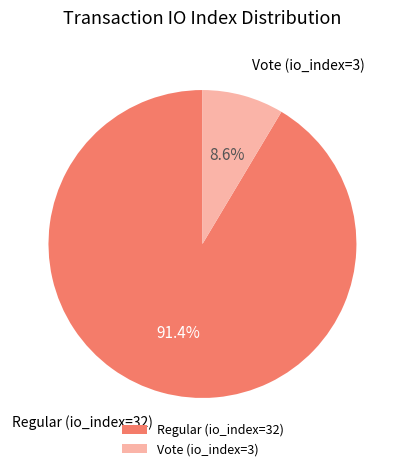

What percentage is NOT represented by Regular (io_index=32)?

8.6%